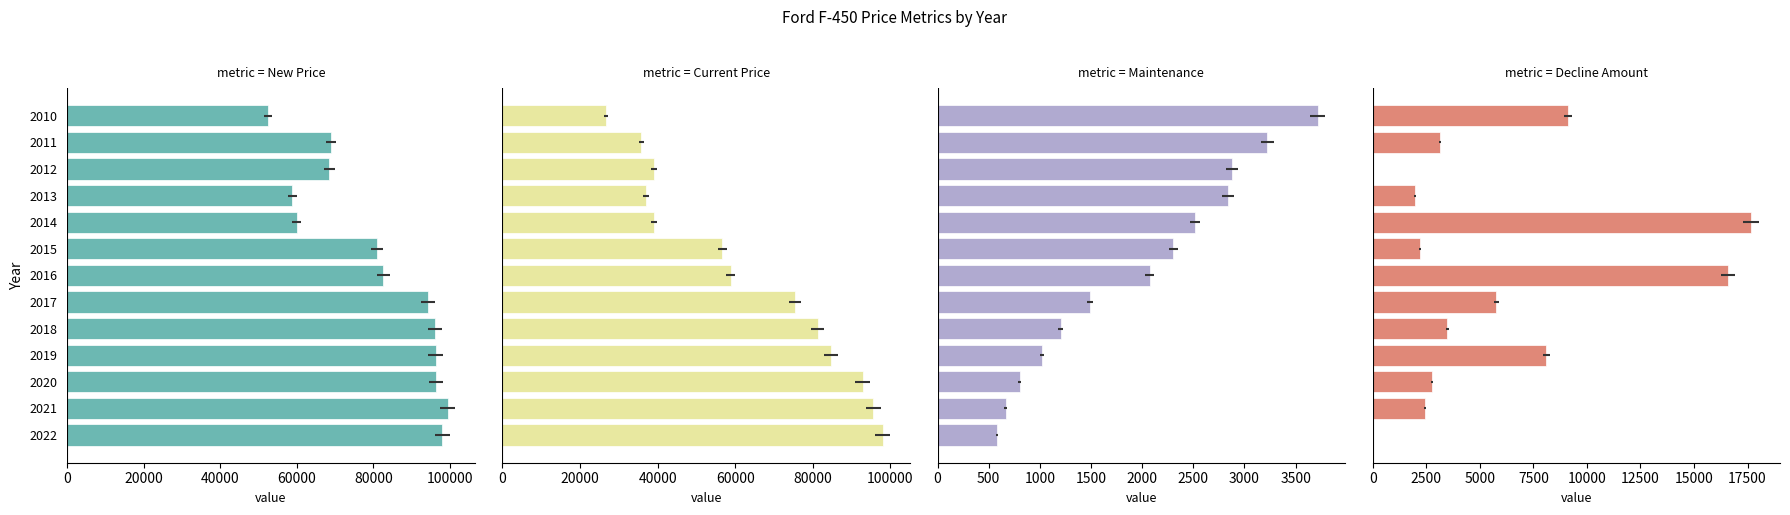

How many groups of bars are there?

13